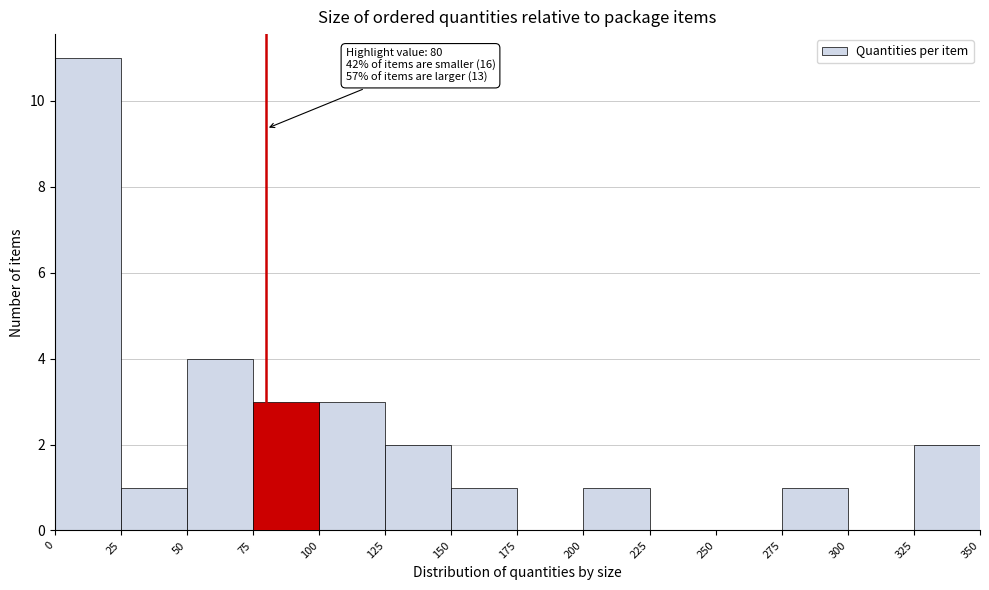

Which range on the x-axis has the tallest bar?

0 to 25